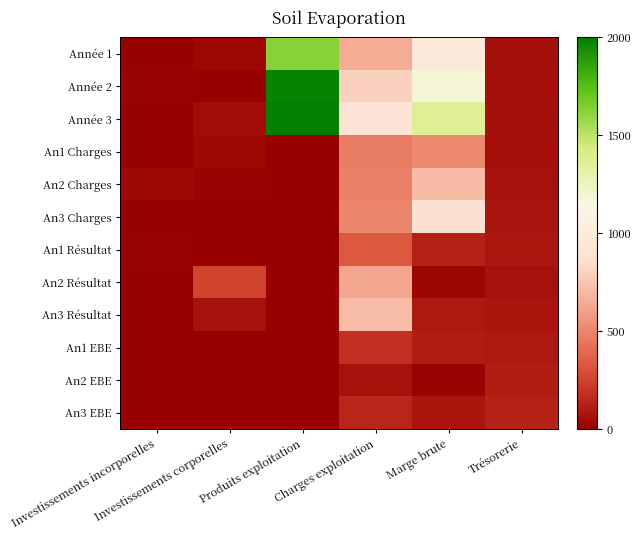

Which series changed the most between Investissements incorporelles and Investissements corporelles?

An2 Résultat